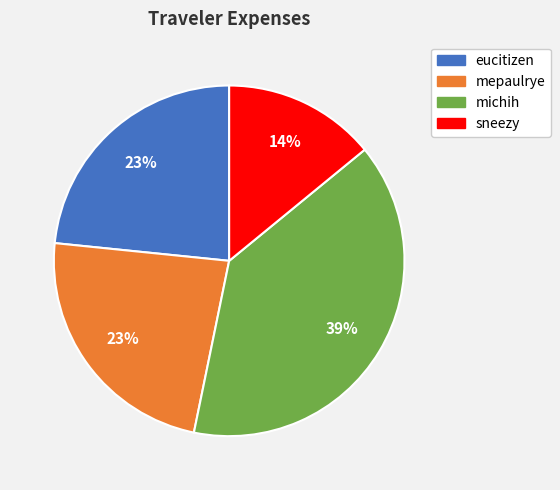

The eucitizen slice represents 17% of the pie. True or false?

False